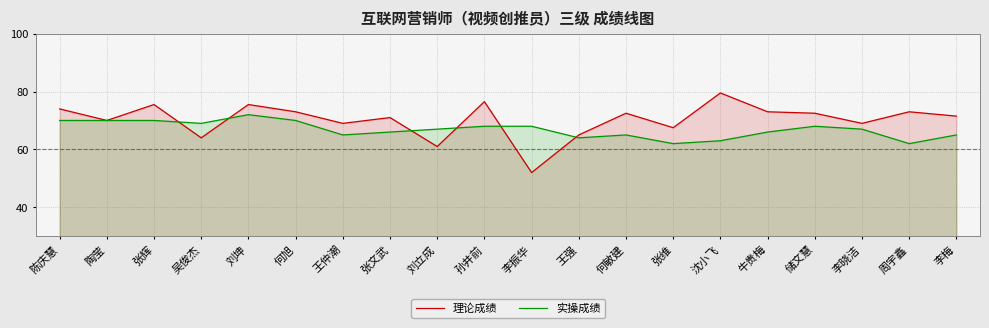

What is the label of the 2nd point from the left?

陶莹